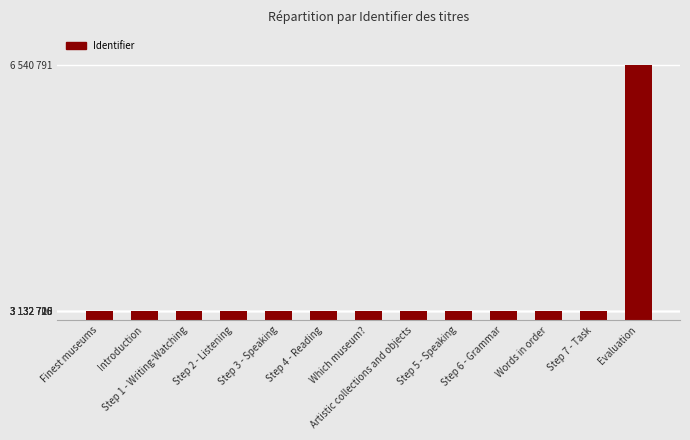

The value at Words in order is 5009252. True or false?

False